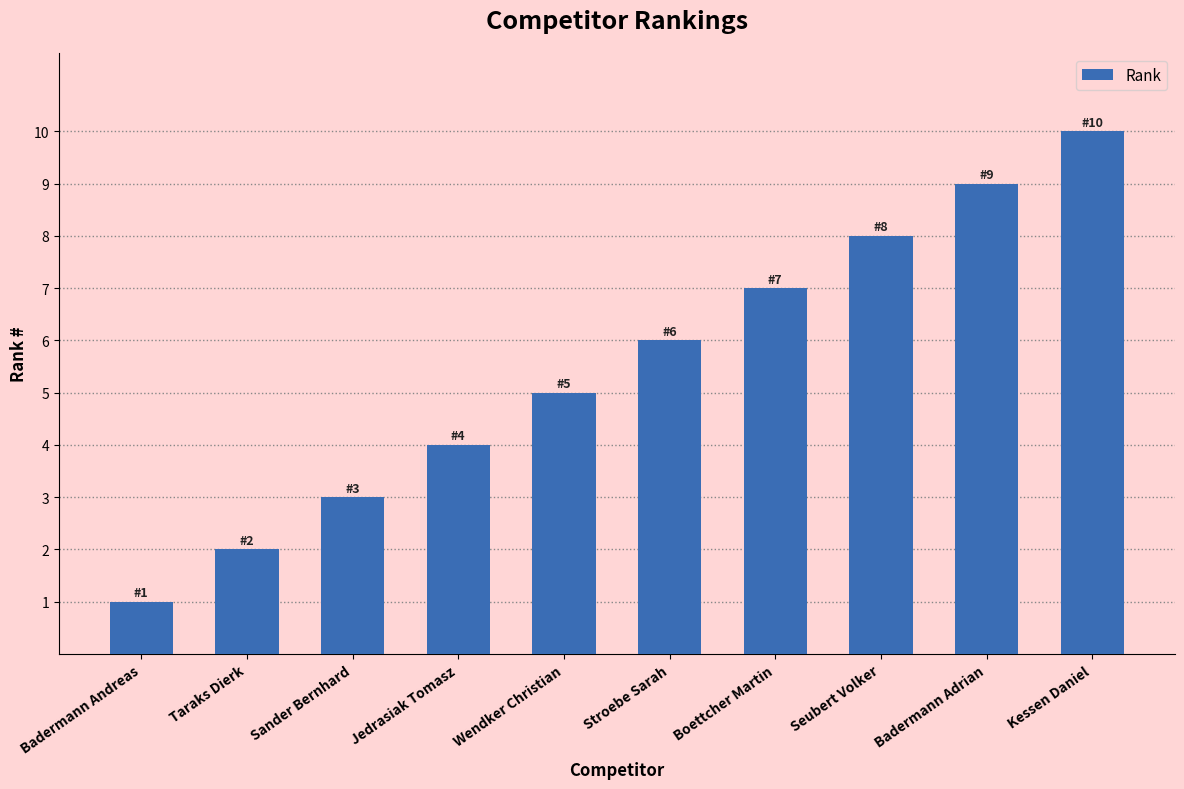

Count the number of data series in this chart.

1